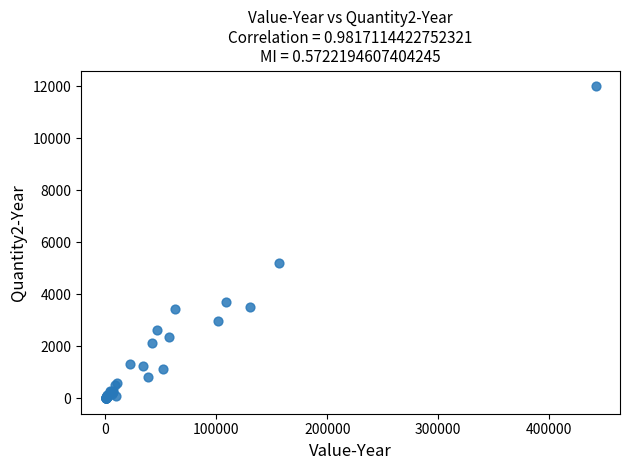

What Y value in the scatter plot is closest to 6001?

5197